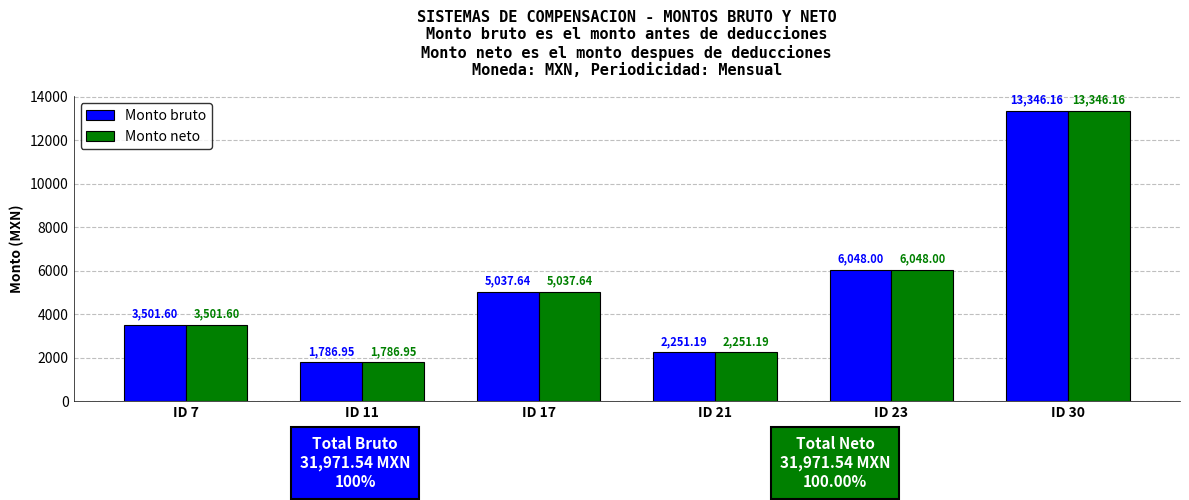

Is it true that Monto neto equals 2988.5 at ID 11?

False